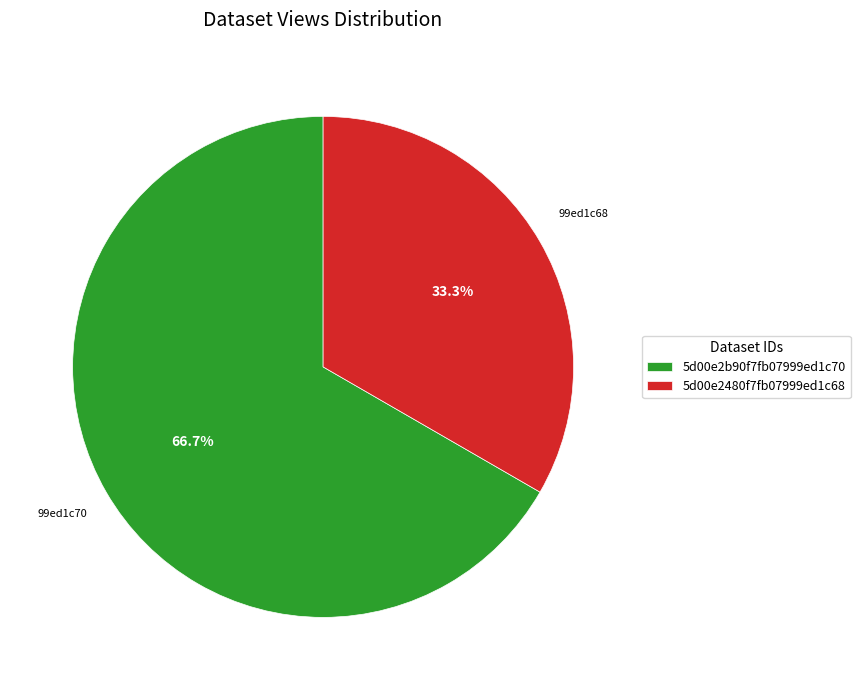

To the nearest percent, what is the combined percentage of 5d00e2b90f7fb07999ed1c70 and 5d00e2480f7fb07999ed1c68?

100%